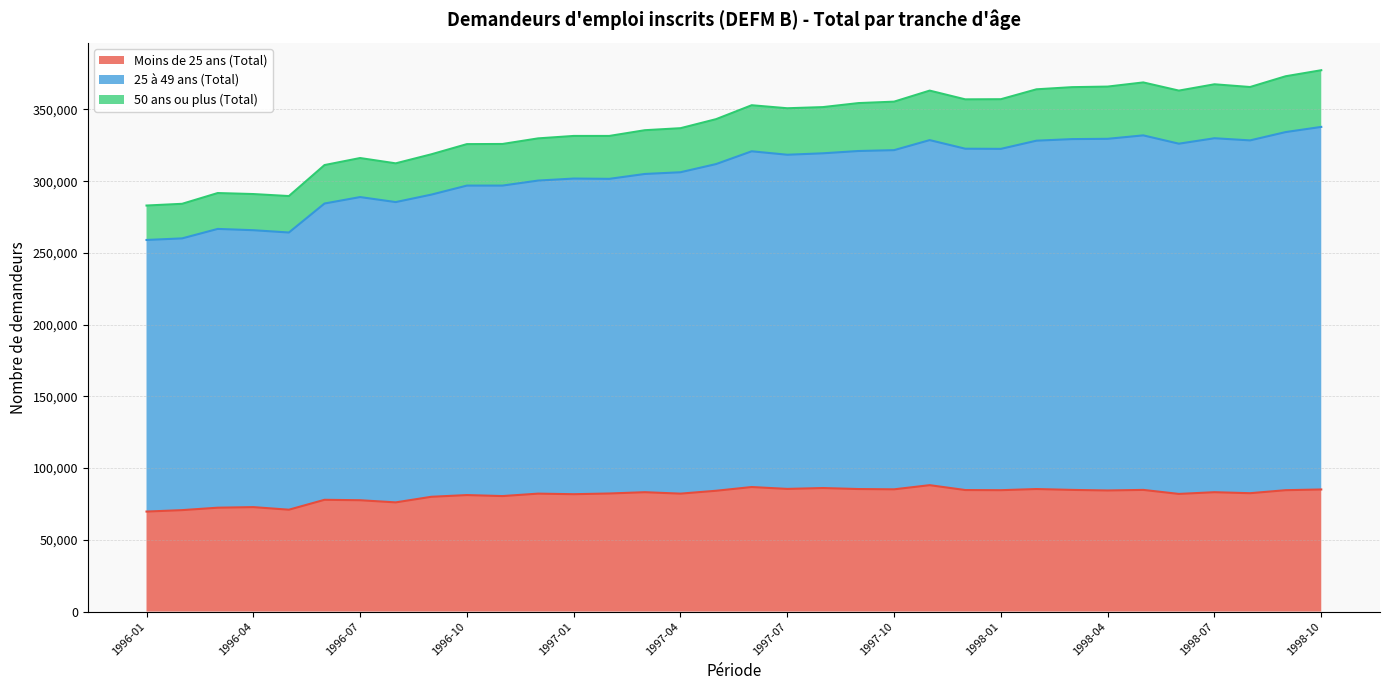

Which series has the widest spread of values?

25 à 49 ans (Total)